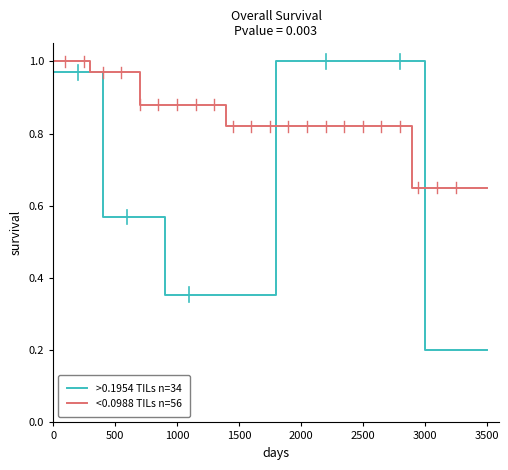

At how many categories does at least one series exceed 0?

12